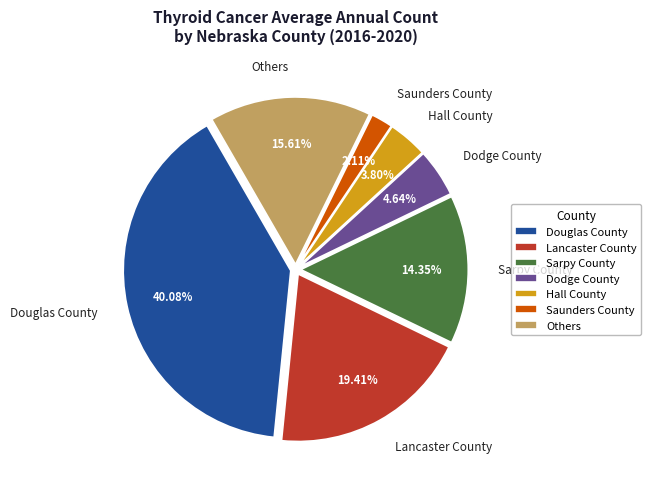

Rank the categories by value from lowest to highest.

Saunders County, Hall County, Dodge County, Sarpy County, Others, Lancaster County, Douglas County